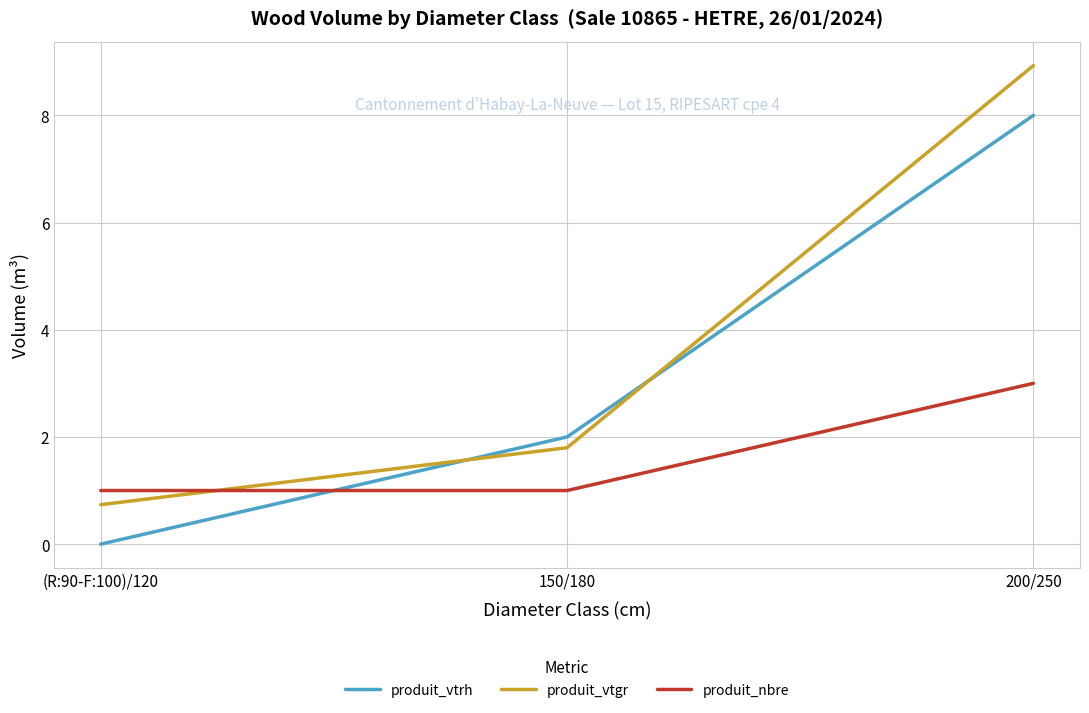

The value of produit_vtrh at 200/250 is 8.0. True or false?

True